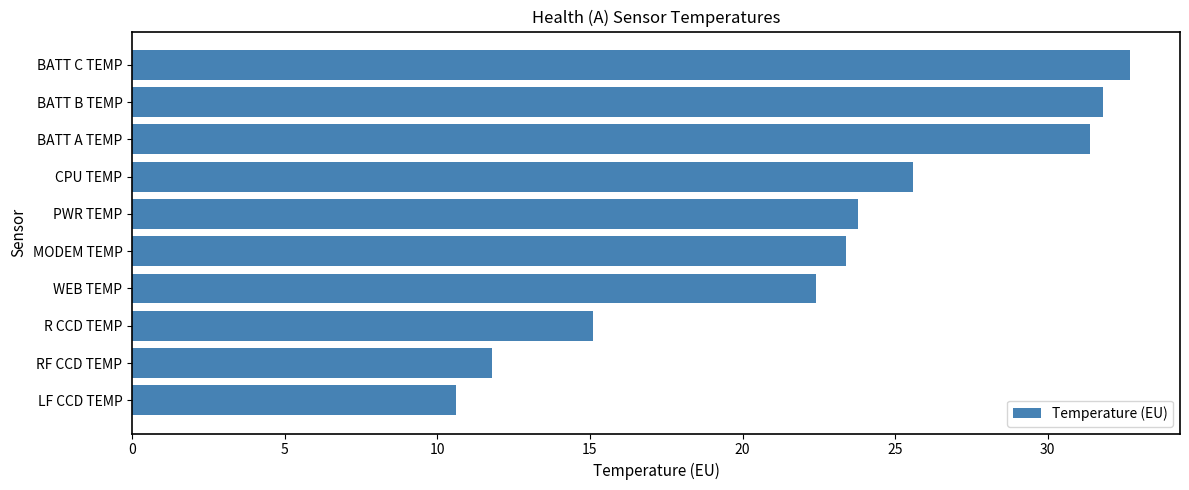

How many distinct data groups are displayed?

1